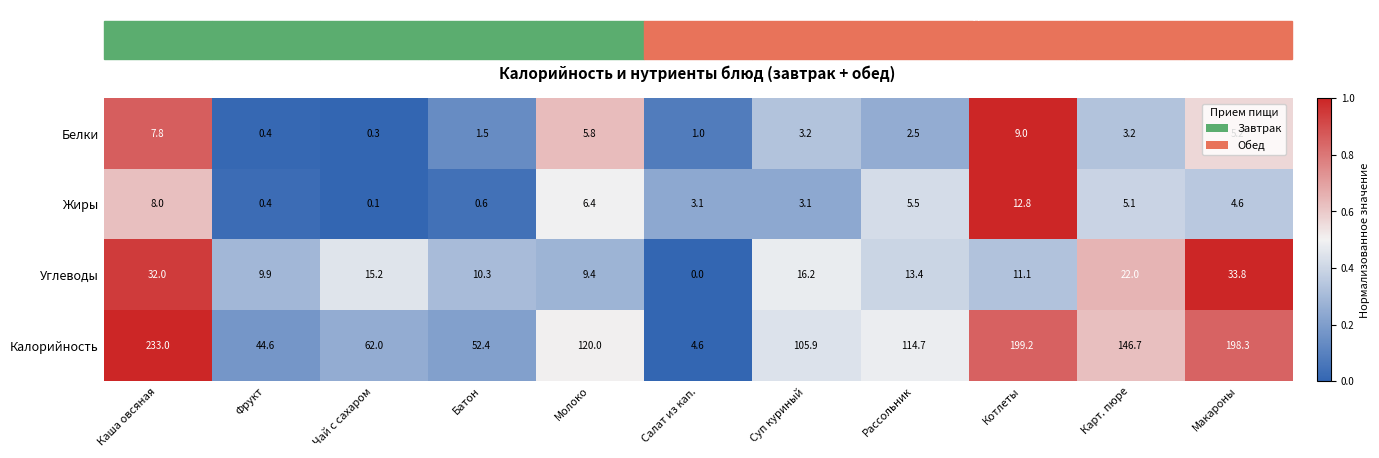

At Макароны, list the series in order from largest to smallest.

Калорийность, Углеводы, Белки, Жиры